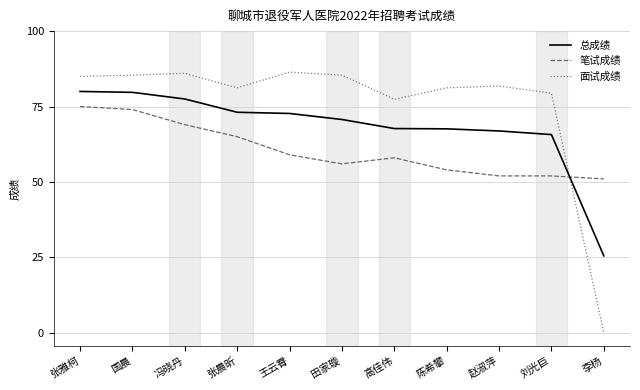

What position from the left is 张雅柯?

1